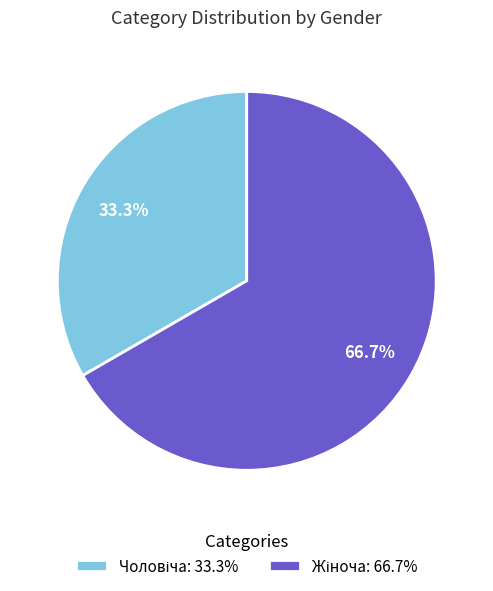

Is there any slice that represents more than half of the pie?

Yes